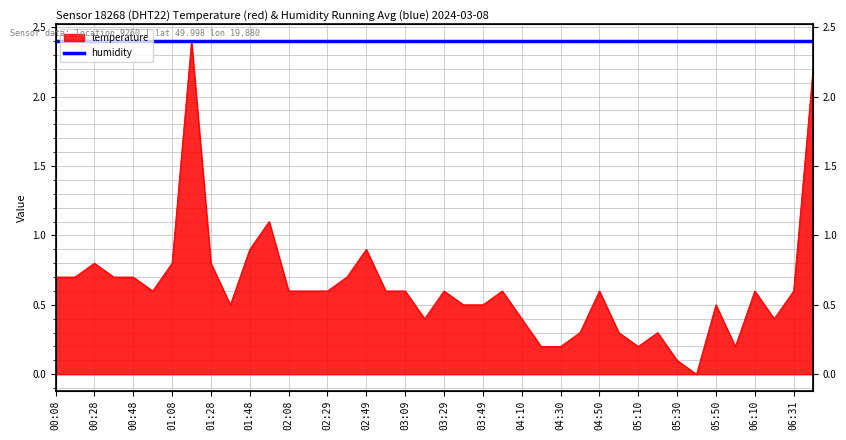

List the labels in order of value, largest first.

01:18, 06:41, 01:58, 01:48, 02:49, 00:28, 01:08, 01:28, 00:08, 00:18, 00:38, 00:48, 02:39, 00:58, 02:08, 02:18, 02:29, 02:59, 03:09, 03:29, 03:59, 04:50, 06:10, 06:31, 01:38, 03:39, 03:49, 05:50, 03:19, 04:10, 06:21, 04:40, 05:00, 05:20, 04:20, 04:30, 05:10, 06:00, 05:30, 05:40